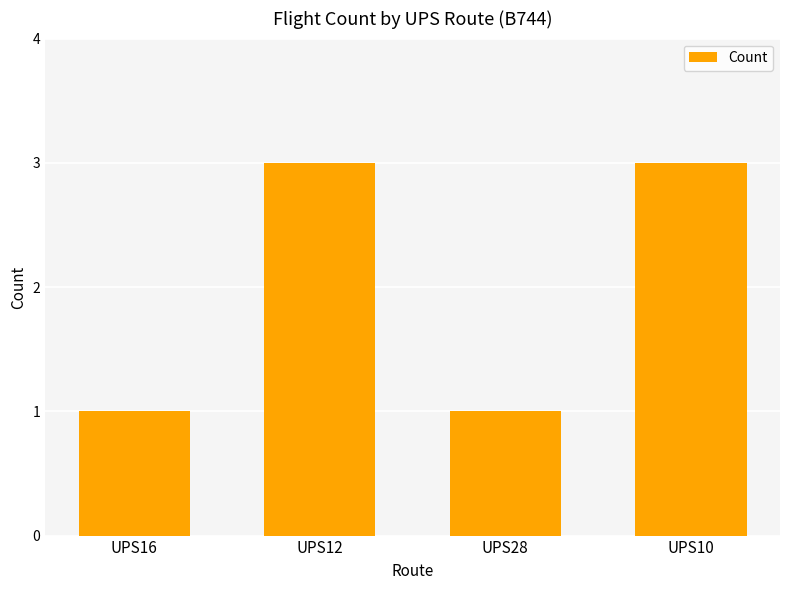

What is the sum of the values at UPS16 and UPS28?

2